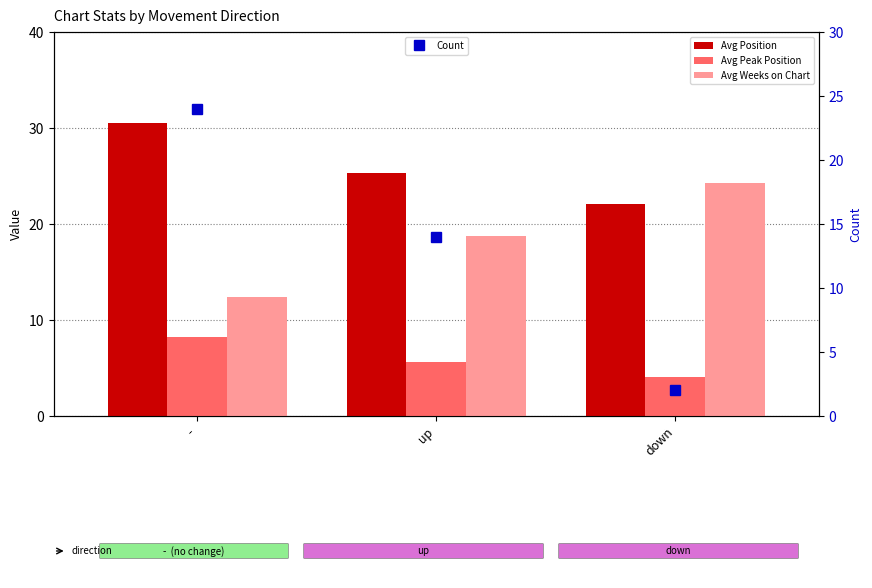

Which category has the highest value across all series?

-